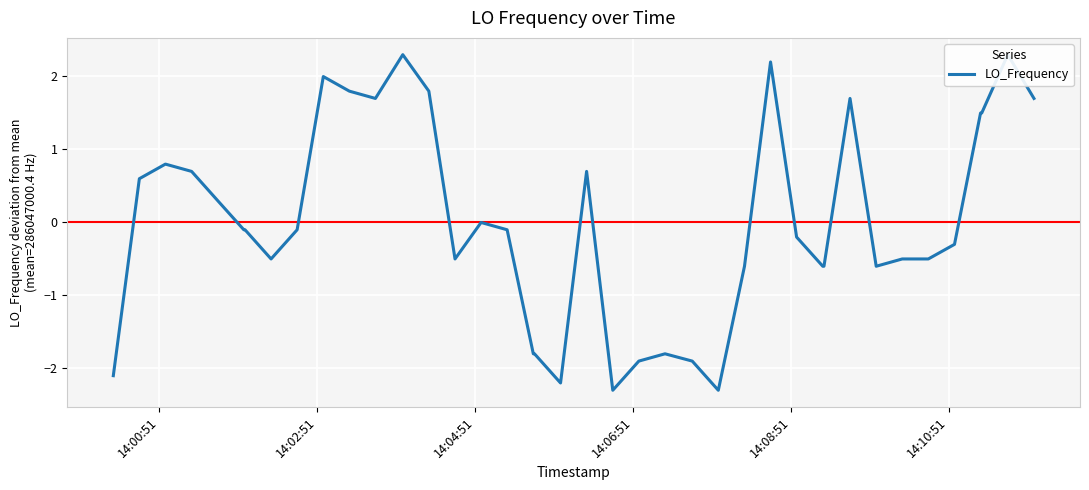

What is the value of the 23rd point from the left?

-1.9